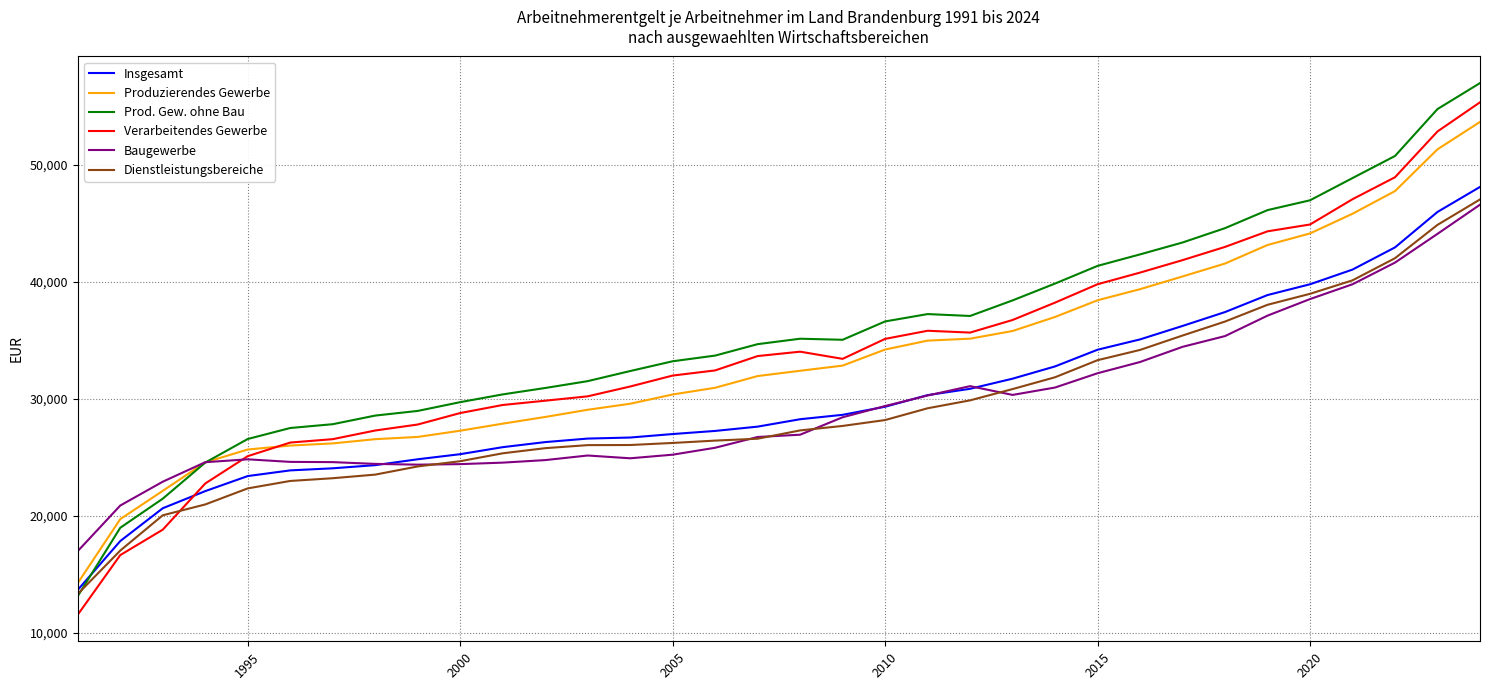

Rank the series by their maximum value, from highest to lowest.

Prod. Gew. ohne Bau, Verarbeitendes Gewerbe, Produzierendes Gewerbe, Insgesamt, Dienstleistungsbereiche, Baugewerbe